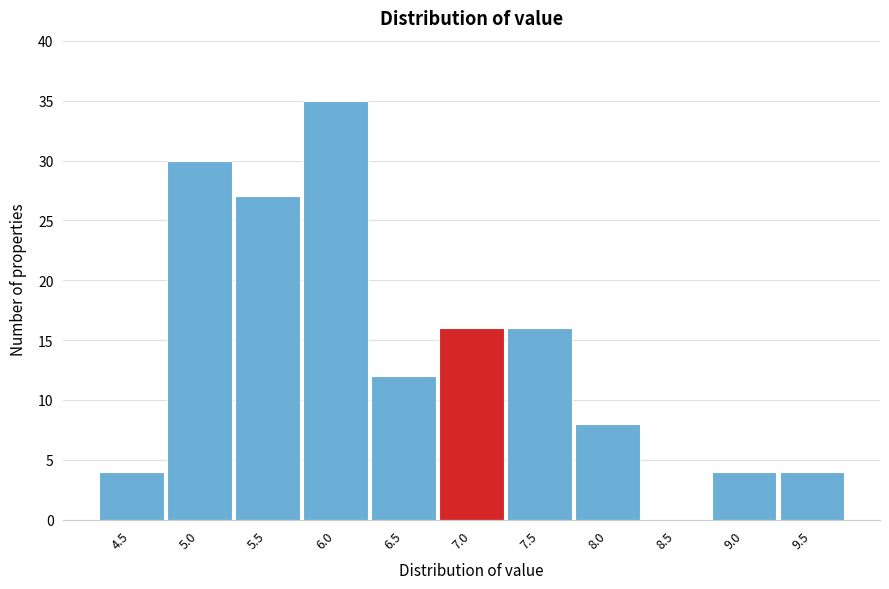

How tall is the bar that spans 9.25 to 9.75 on the x-axis? The values are not printed on the chart, so give them approximately, as read against the axis.

4